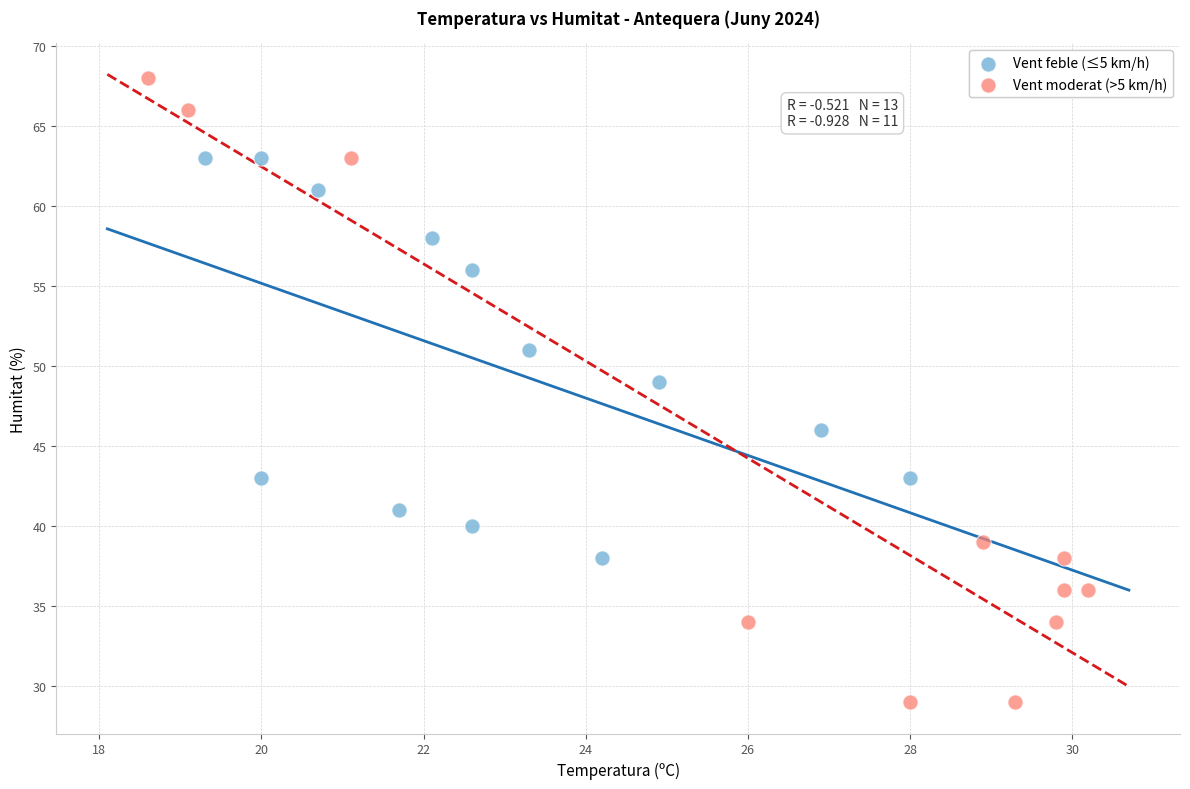

Which series has the largest Y range (max minus min)?

Vent moderat (>5 km/h)